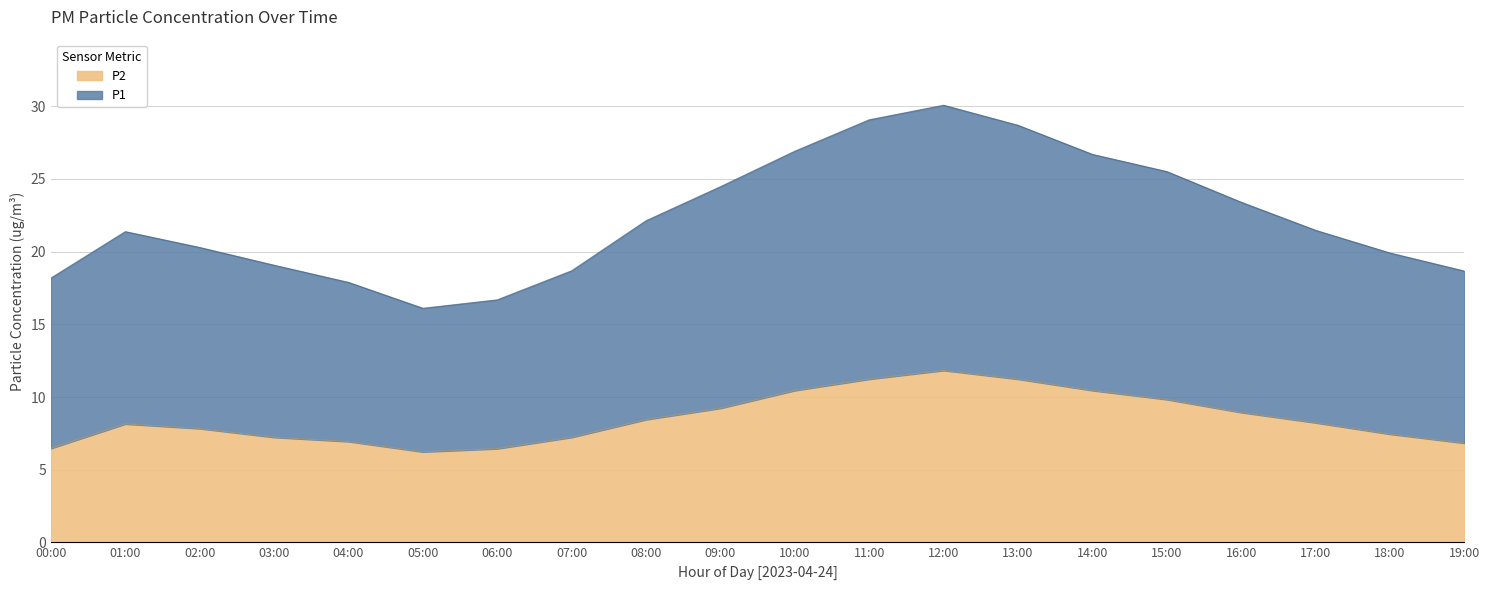

Does the chart display data point markers on the line(s)?

No